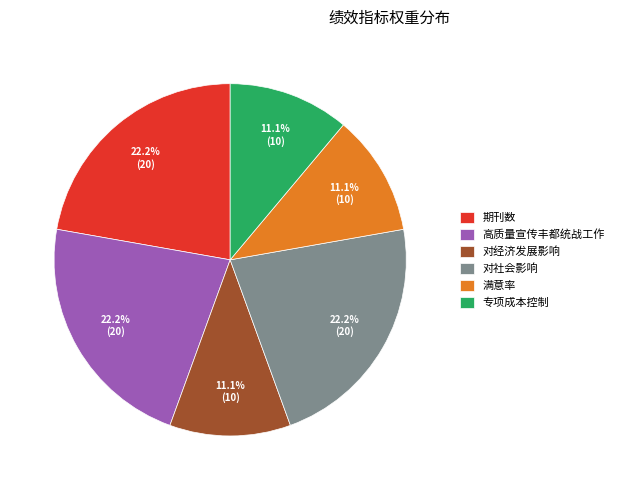

How much of the chart is everything except 对社会影响?

77.8%